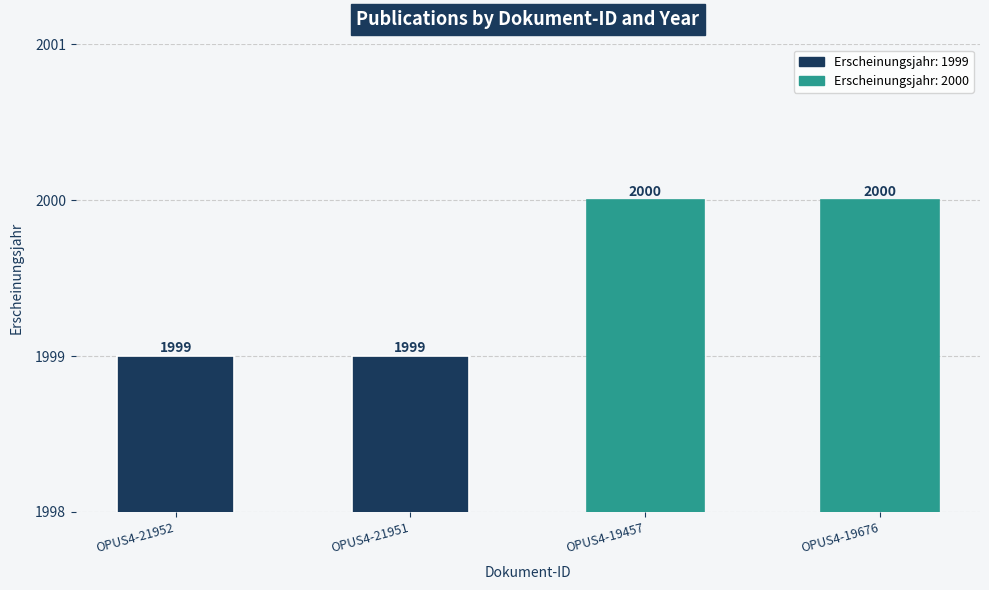

What is the difference between the values at OPUS4-19457 and OPUS4-21951?

1